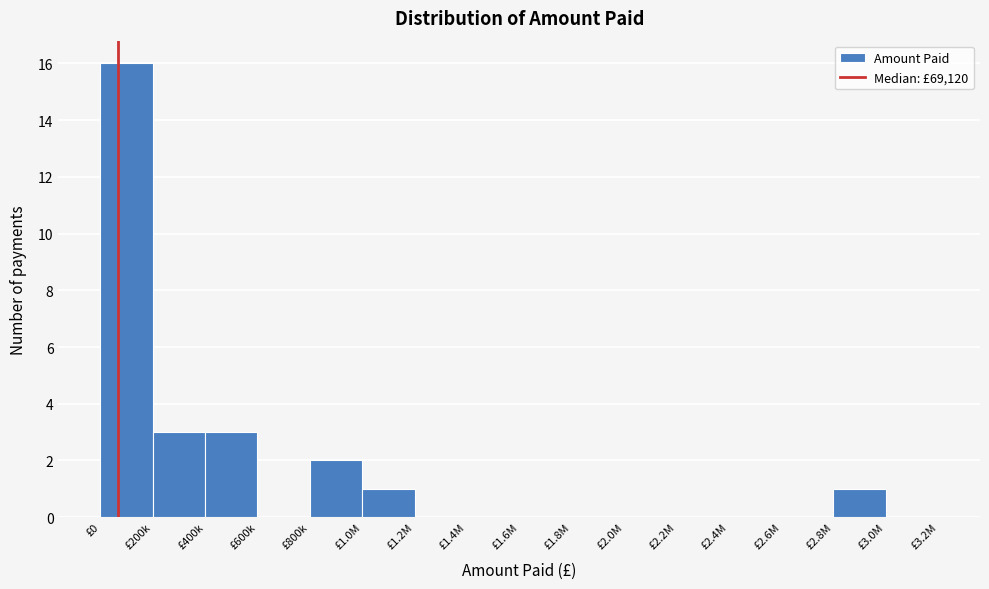

Reading right to left, extract all data points from this chart.

£3.0M=0	£2.8M=1	£2.6M=0	£2.4M=0	£2.2M=0	£2.0M=0	£1.8M=0	£1.6M=0	£1.4M=0	£1.2M=0	£1.0M=1	£800k=2	£600k=0	£400k=3	£200k=3	£0=16